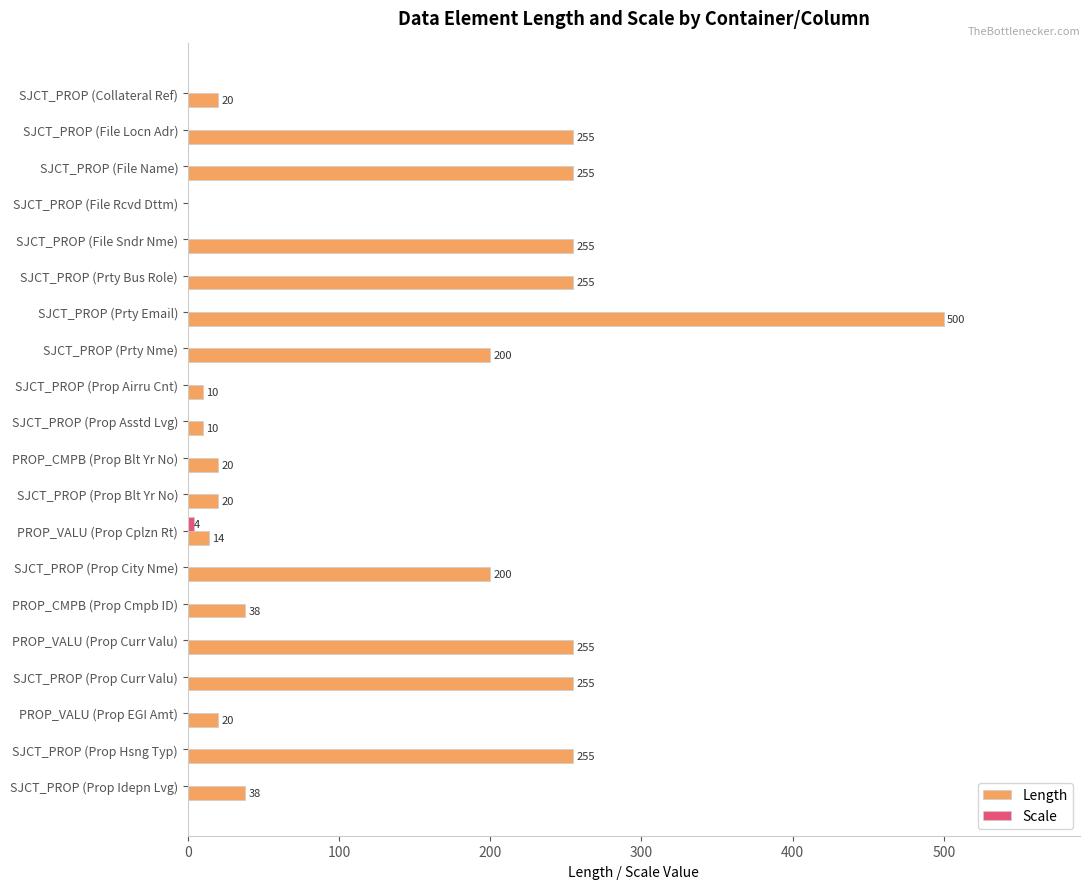

What is the sum of all Length values?

2875